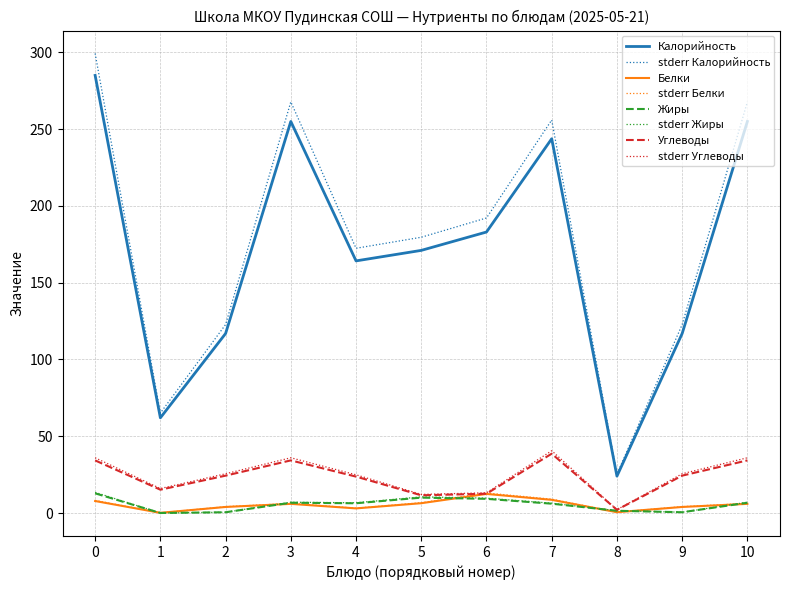

Which series changed the most between 0 and 4?

stderr Калорийность